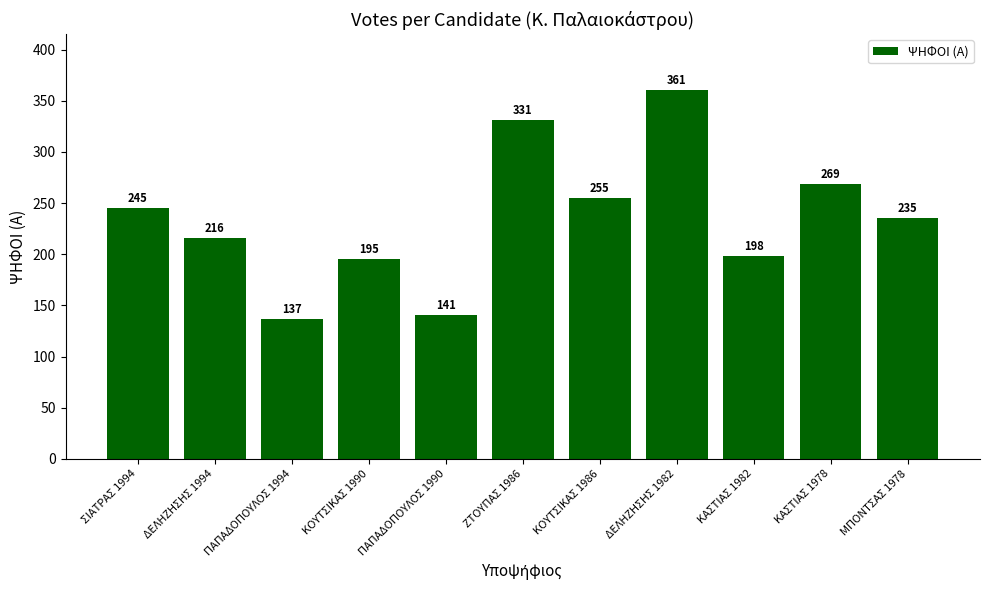

What is the change in value from ΠΑΠΑΔΟΠΟΥΛΟΣ 1990 to ΖΤΟΥΠΑΣ 1986?

+190